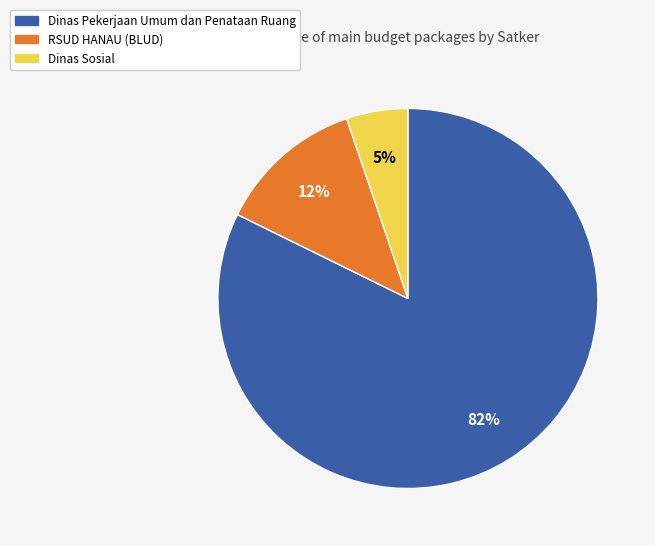

To the nearest percent, what is the combined percentage of Dinas Sosial and Dinas Pekerjaan Umum dan Penataan Ruang?

88%